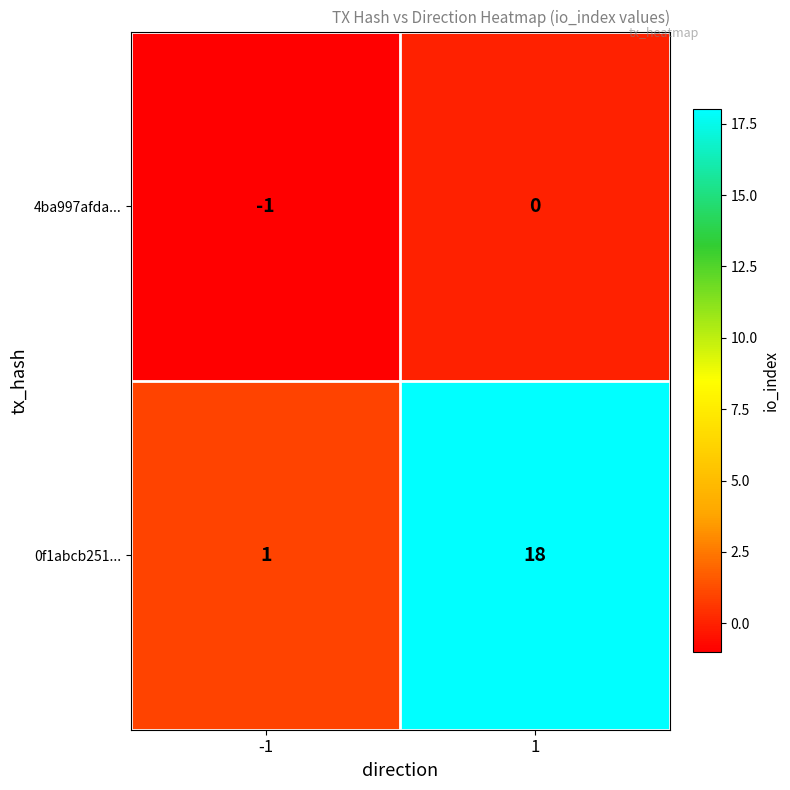

Is it true that 4ba997afda... equals -1 at -1?

True